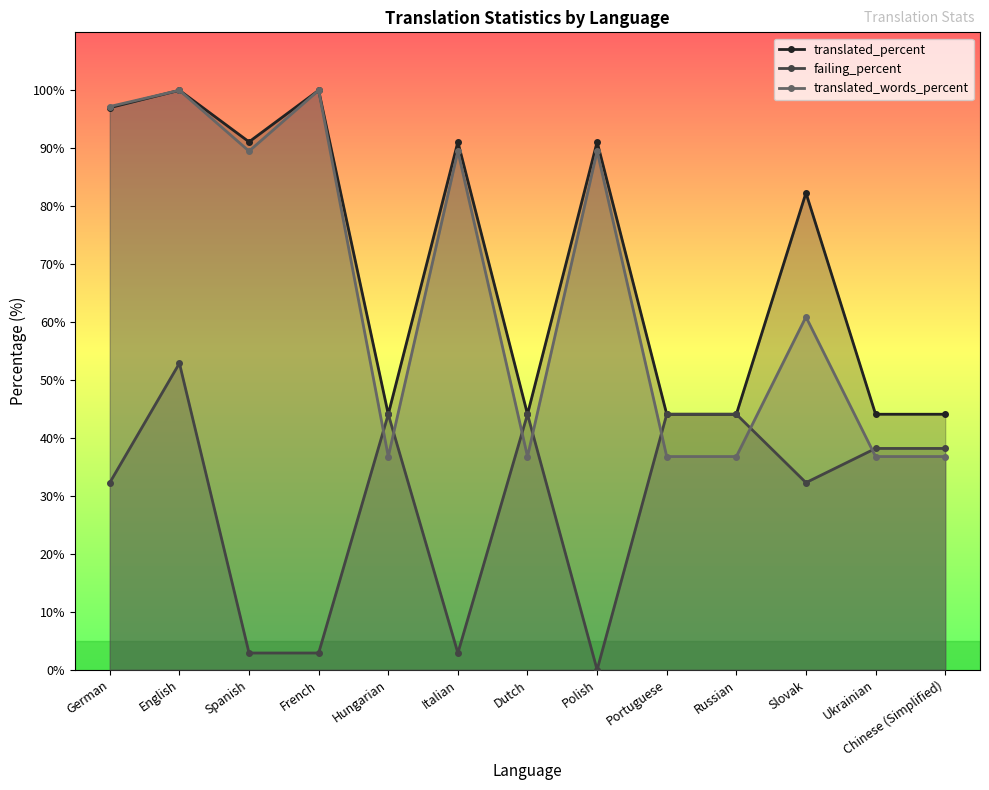

At which category is the sum across all series the highest?

English